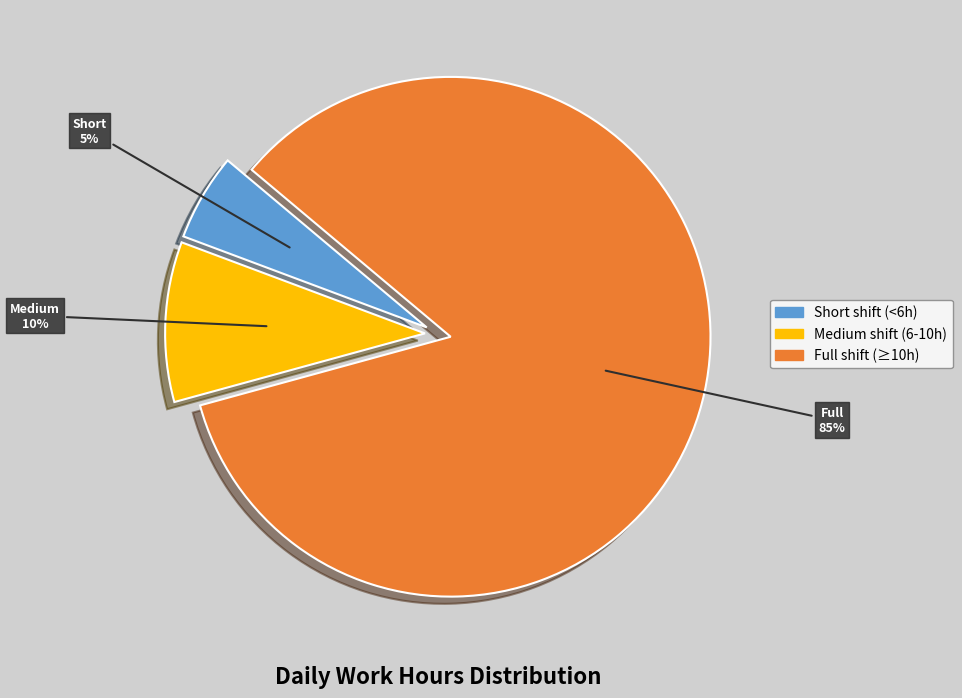

Count the number of slices in the pie.

3